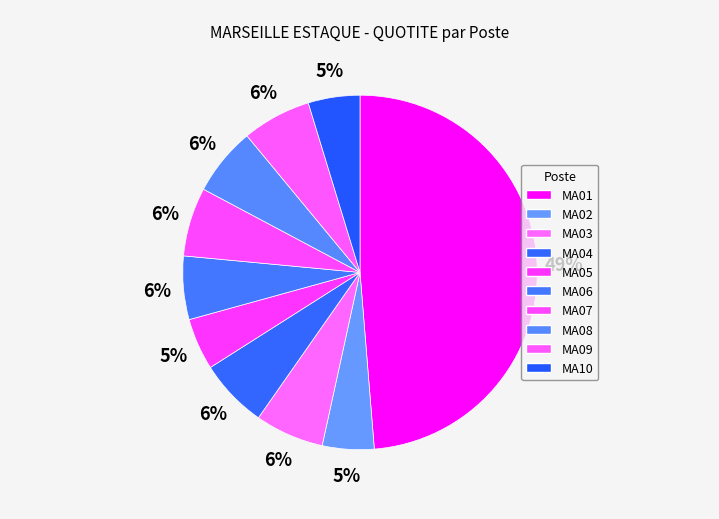

What is the largest slice in the pie chart?

MA01